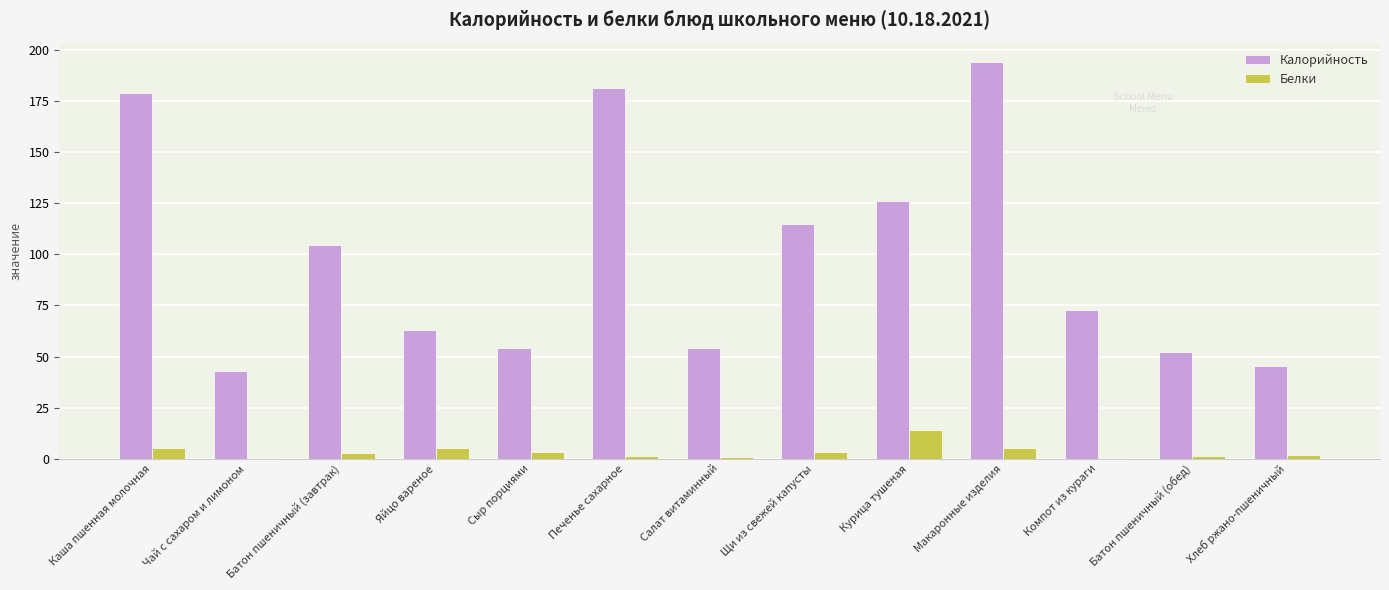

What is the total value across all series at Каша пшенная молочная?

184.3